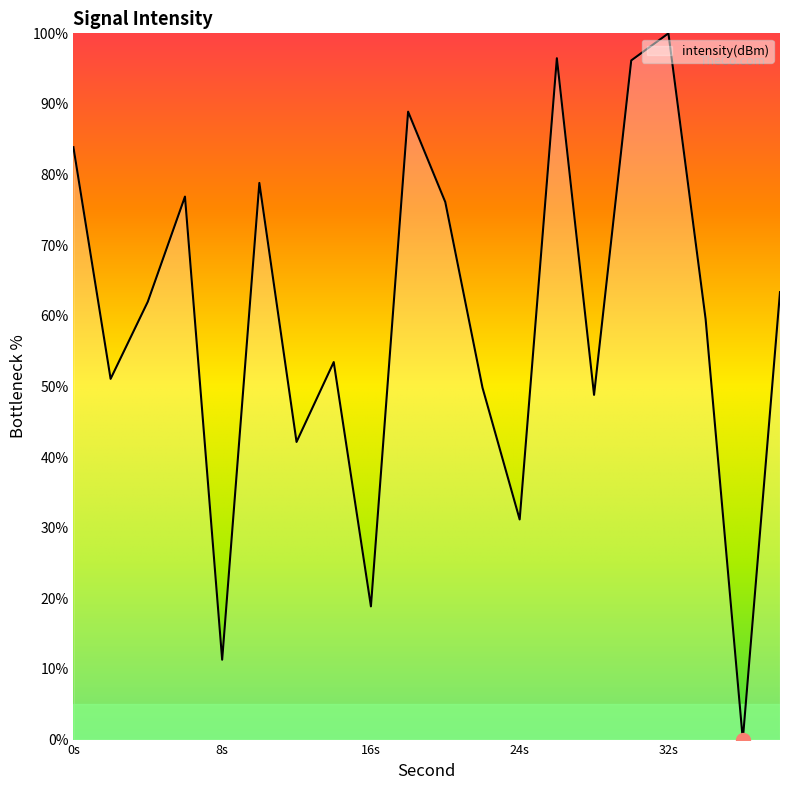

What is the difference between the maximum and minimum values?

100.0